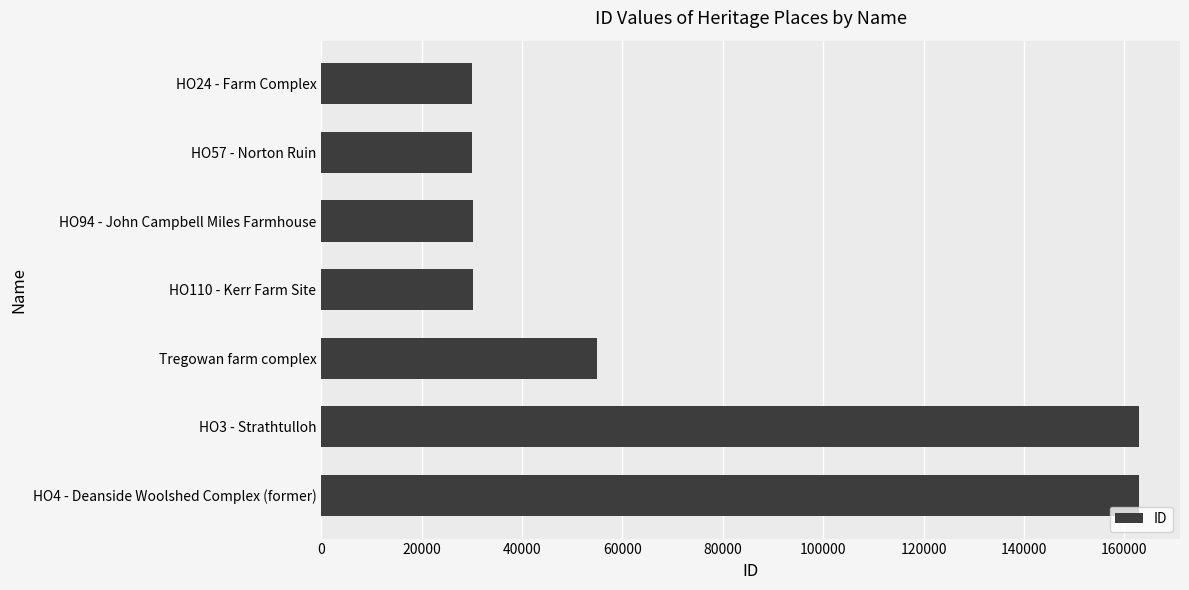

The value at HO24 - Farm Complex is 29972. True or false?

True